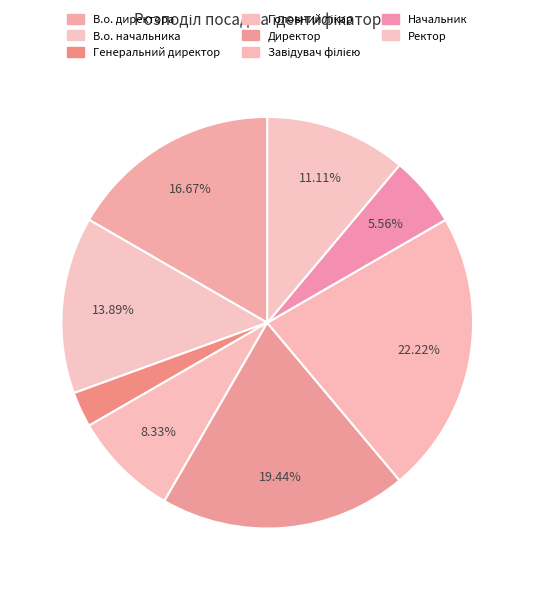

What percentage do Ректор and Головний лікар together represent?

19.4%